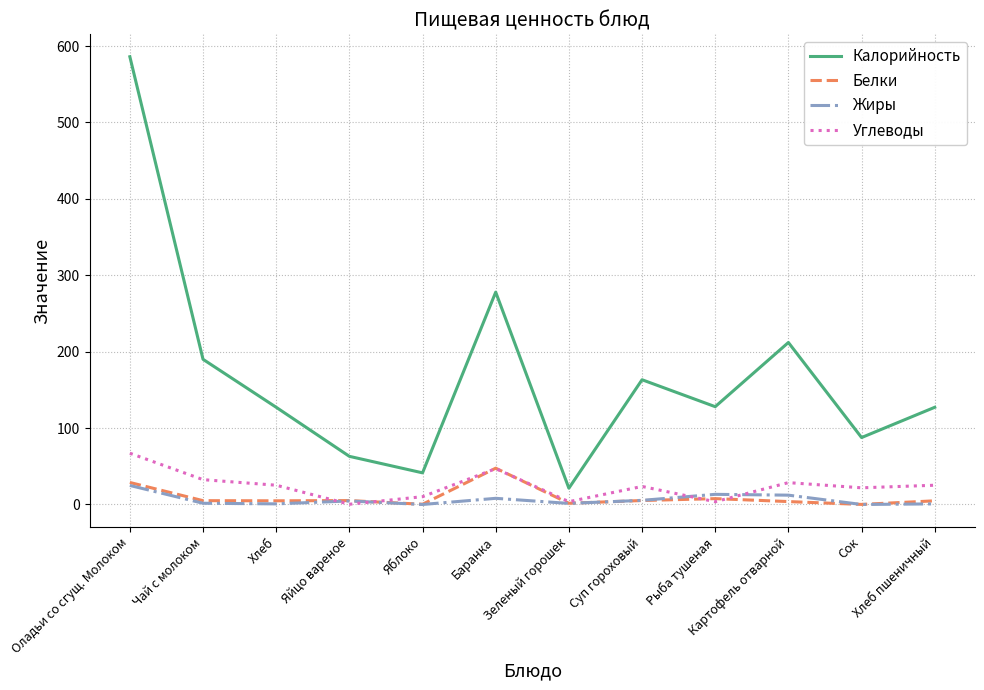

At which label does Белки reach its peak?

Баранка